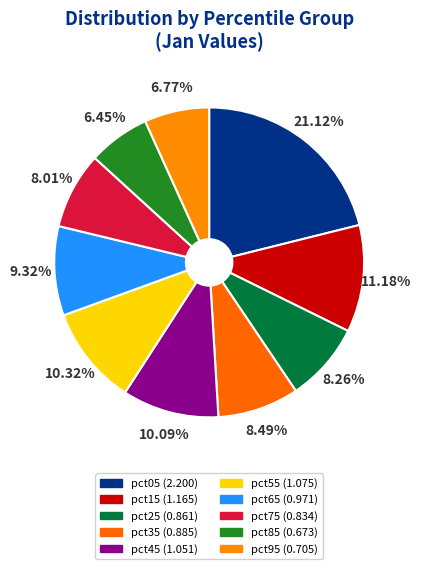

Is pct45 the majority of the pie?

No